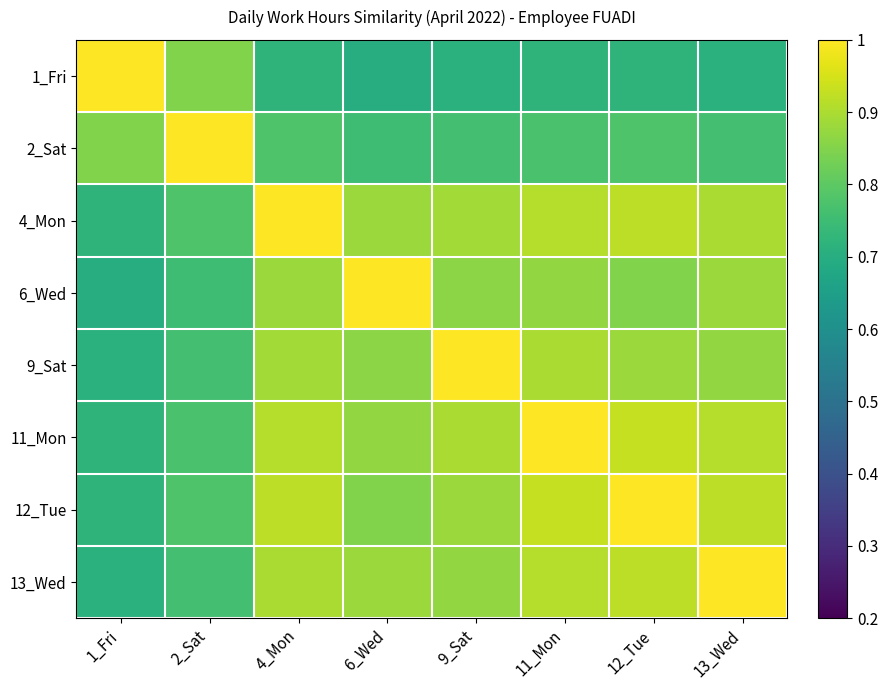

Reading left to right, what are all the values shown in this chart?

1_Fri: 1_Fri=1.0	2_Sat=0.8	4_Mon=0.7	6_Wed=0.7	9_Sat=0.7	11_Mon=0.7	12_Tue=0.7	13_Wed=0.7
2_Sat: 1_Fri=0.8	2_Sat=1.0	4_Mon=0.8	6_Wed=0.8	9_Sat=0.8	11_Mon=0.8	12_Tue=0.8	13_Wed=0.8
4_Mon: 1_Fri=0.7	2_Sat=0.8	4_Mon=1.0	6_Wed=0.9	9_Sat=0.9	11_Mon=0.9	12_Tue=0.9	13_Wed=0.9
6_Wed: 1_Fri=0.7	2_Sat=0.8	4_Mon=0.9	6_Wed=1.0	9_Sat=0.9	11_Mon=0.9	12_Tue=0.8	13_Wed=0.9
9_Sat: 1_Fri=0.7	2_Sat=0.8	4_Mon=0.9	6_Wed=0.9	9_Sat=1.0	11_Mon=0.9	12_Tue=0.9	13_Wed=0.9
11_Mon: 1_Fri=0.7	2_Sat=0.8	4_Mon=0.9	6_Wed=0.9	9_Sat=0.9	11_Mon=1.0	12_Tue=0.9	13_Wed=0.9
12_Tue: 1_Fri=0.7	2_Sat=0.8	4_Mon=0.9	6_Wed=0.8	9_Sat=0.9	11_Mon=0.9	12_Tue=1.0	13_Wed=0.9
13_Wed: 1_Fri=0.7	2_Sat=0.8	4_Mon=0.9	6_Wed=0.9	9_Sat=0.9	11_Mon=0.9	12_Tue=0.9	13_Wed=1.0